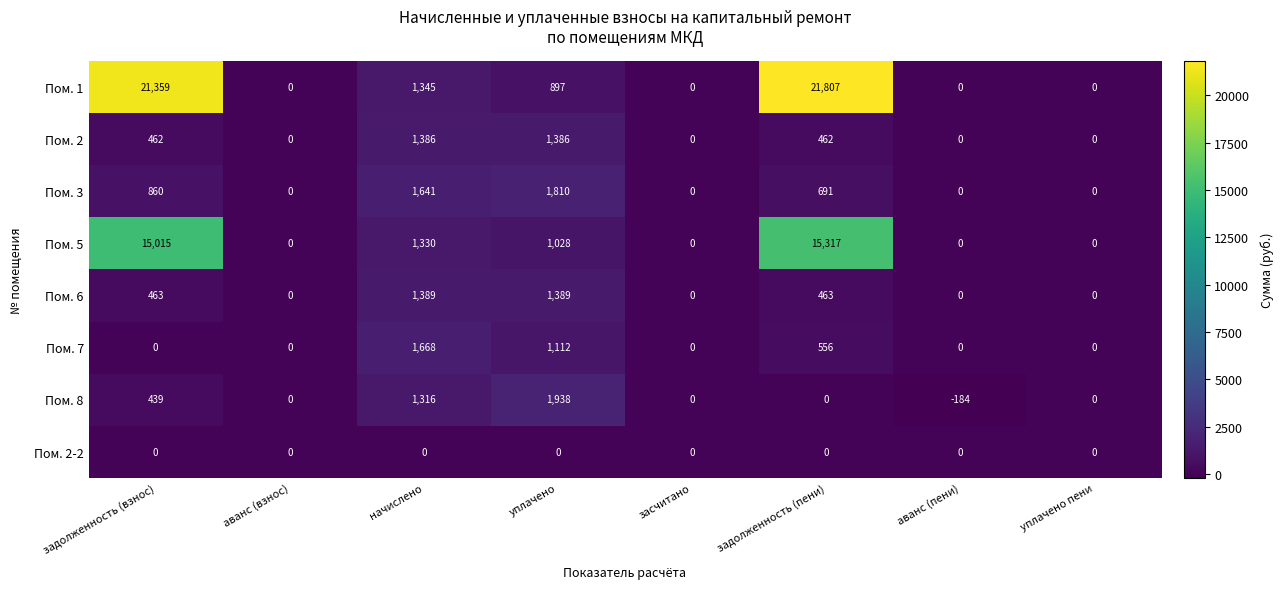

How many categories are shown in the chart?

8